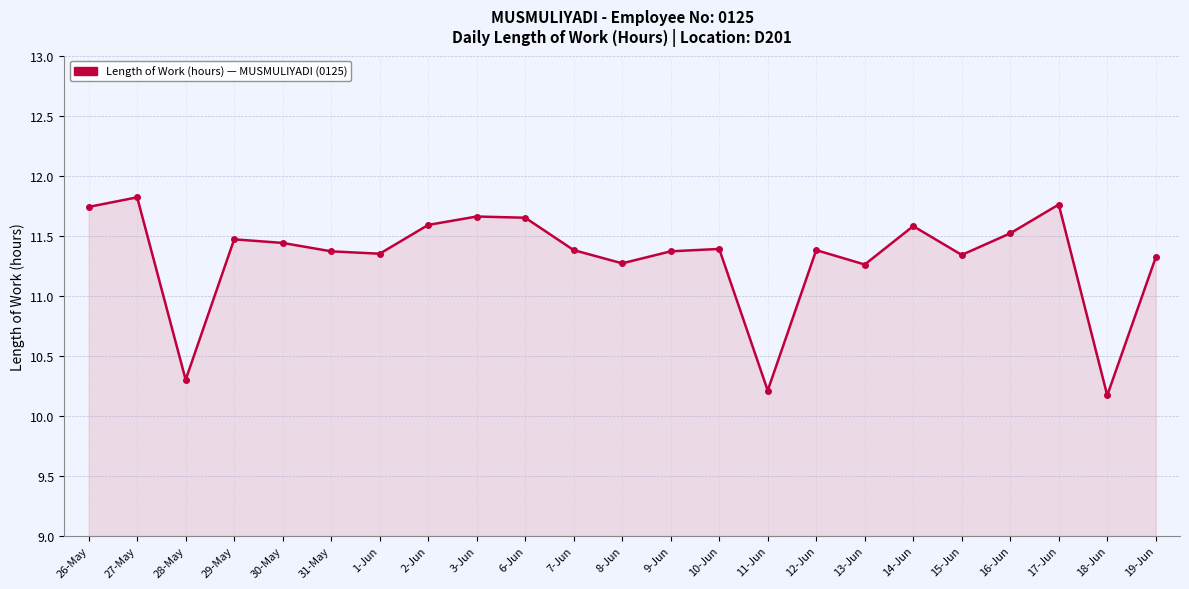

What is the difference between the maximum and second lowest values?

1.6